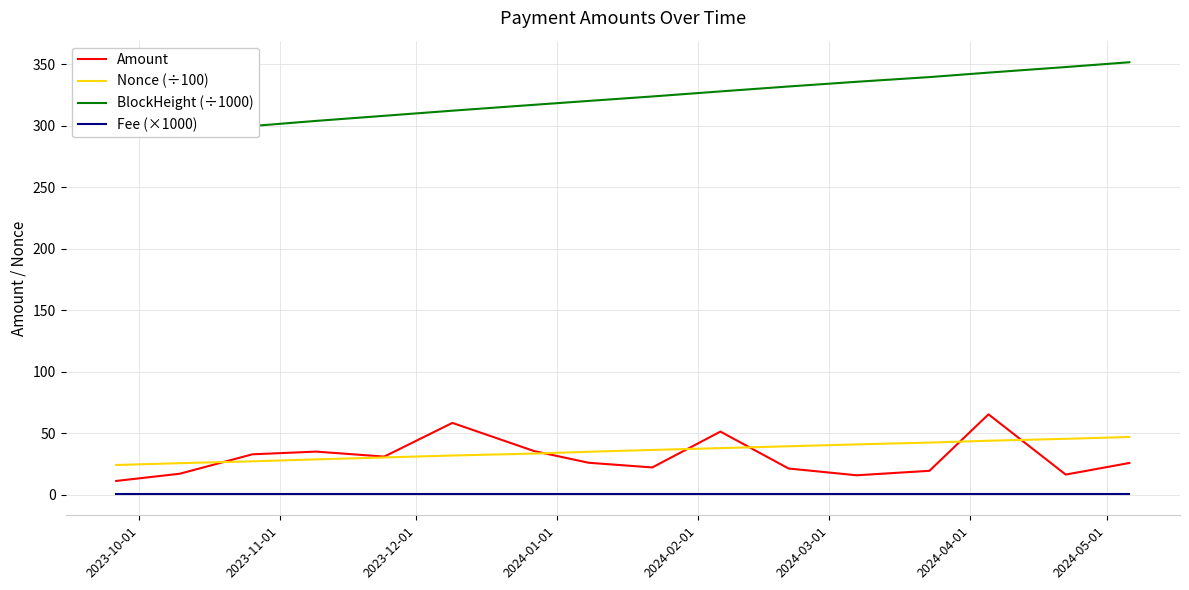

Rank the series by their maximum value, from highest to lowest.

BlockHeight (÷1000), Amount, Nonce (÷100), Fee (×1000)